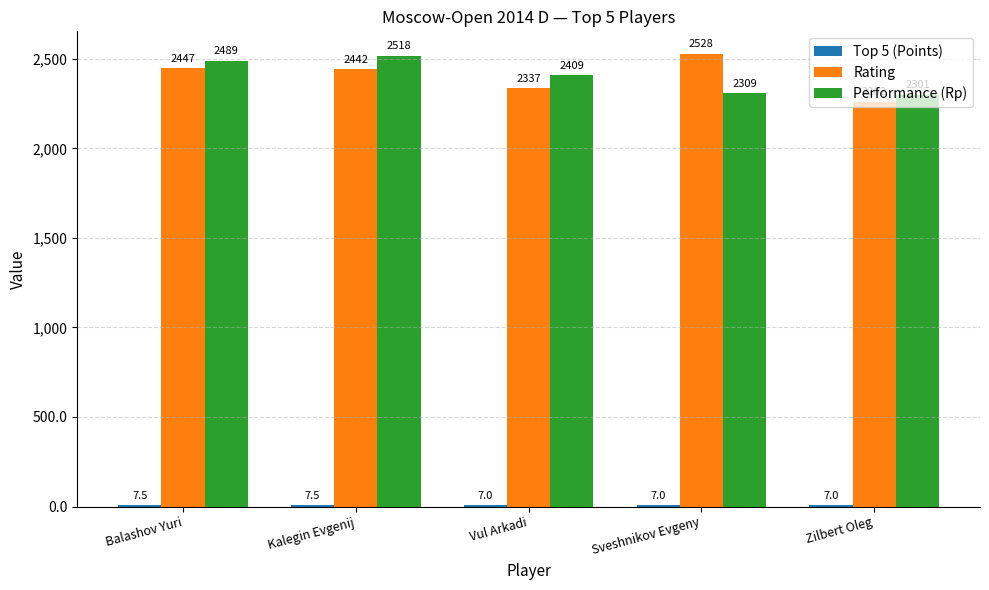

Between Kalegin Evgenij and Sveshnikov Evgeny, which series saw the biggest shift?

Performance (Rp)